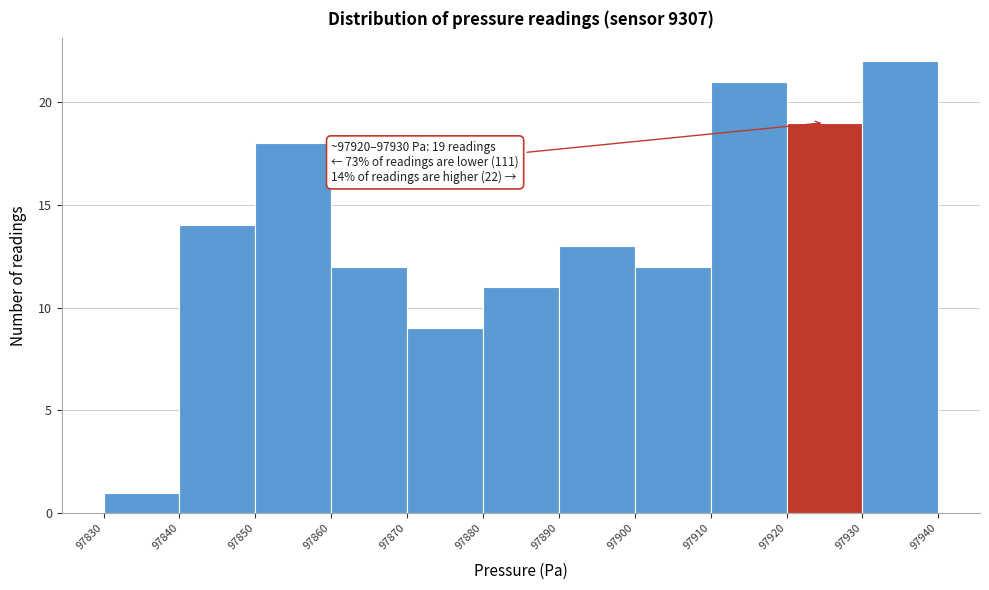

Which range on the x-axis has the tallest bar?

97930 to 97940